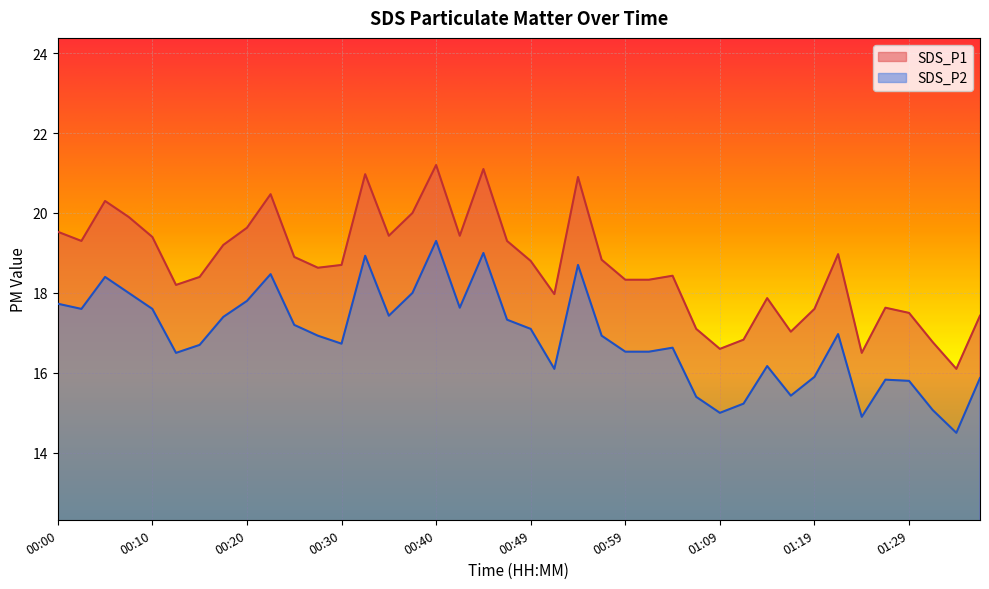

Reading right to left, extract all data points from this chart.

SDS_P1: 17.4	16.1	16.8	17.5	17.6	16.5	19.0	17.6	17.0	17.9	16.8	16.6	17.1	18.4	18.3	18.3	18.8	20.9	18.0	18.8	19.3	21.1	19.4	21.2	20.0	19.4	21.0	18.7	18.6	18.9	20.5	19.6	19.2	18.4	18.2	19.4	19.9	20.3	19.3	19.5
SDS_P2: 15.9	14.5	15.1	15.8	15.8	14.9	17.0	15.9	15.4	16.2	15.2	15.0	15.4	16.6	16.5	16.5	16.9	18.7	16.1	17.1	17.3	19.0	17.6	19.3	18.0	17.4	18.9	16.7	16.9	17.2	18.5	17.8	17.4	16.7	16.5	17.6	18.0	18.4	17.6	17.7